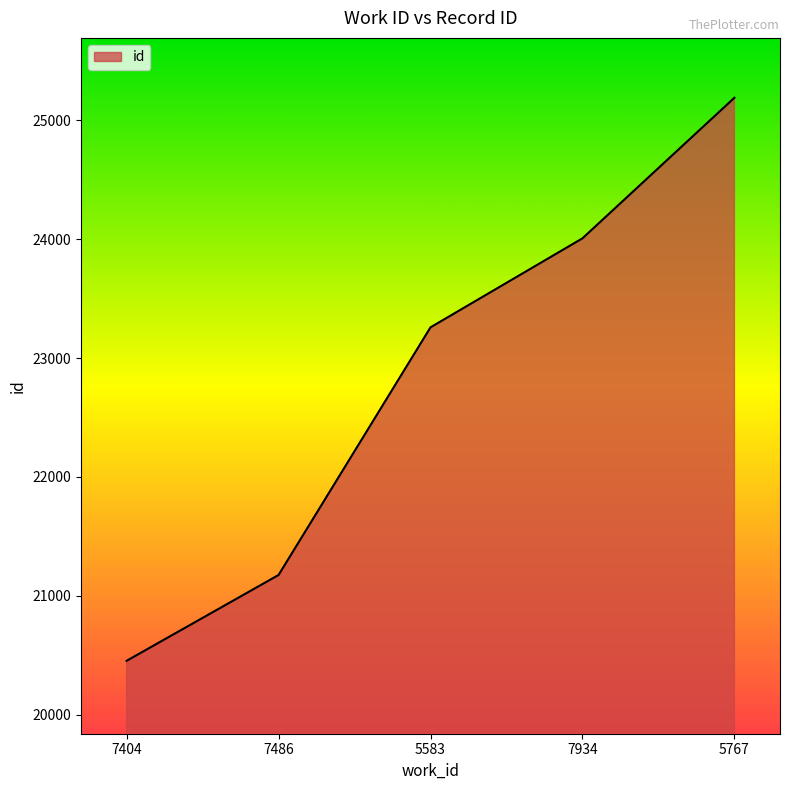

What is the sum of all values?

114081